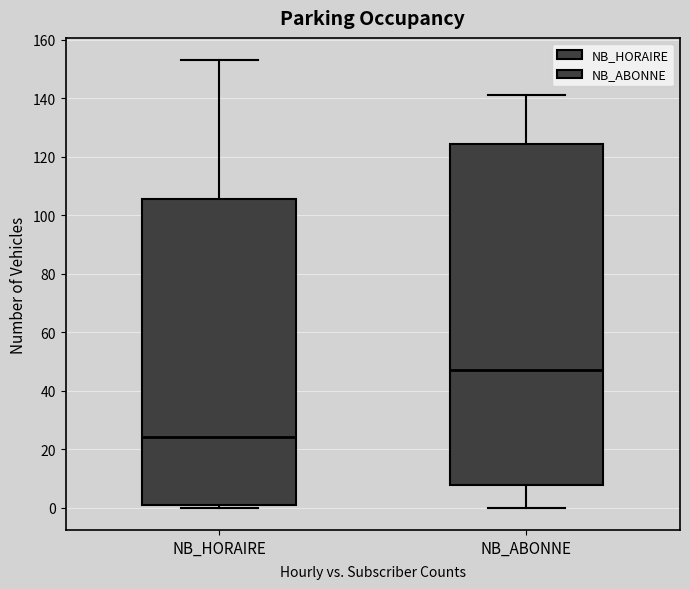

Which box is the tallest, from its lower edge to its upper edge?

NB_ABONNE